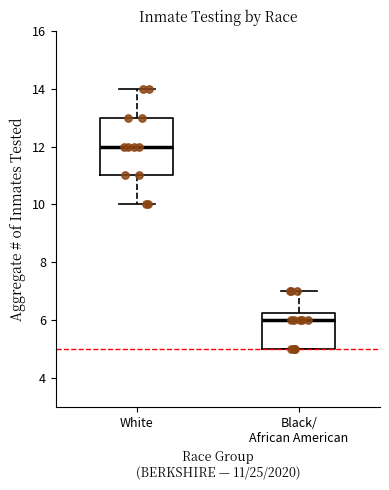

Reading left to right, transcribe this box plot: for each box, give where its median line is, the range the box spans, and where its two whiskers end, as read against the y-axis. The values are not printed on the chart, so give them approximately, as read against the axis.

White: median 12.0, box 11.0 to 13.0, whiskers 10.0 to 14.0
Black/ African American: median 6.0, box 5.0 to 6.2, whiskers 5.0 to 7.0